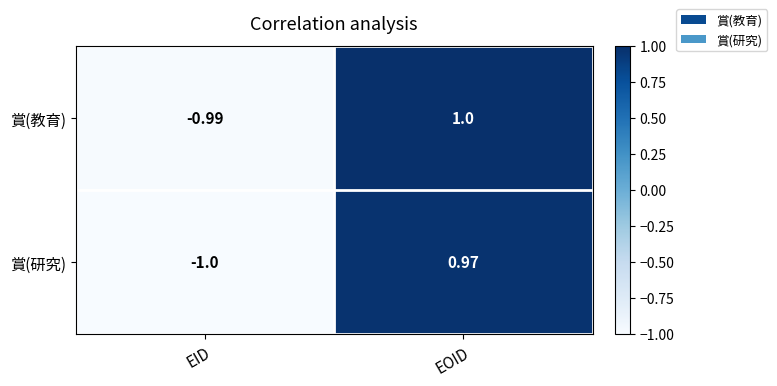

Which label corresponds to the smallest value in the chart?

EID